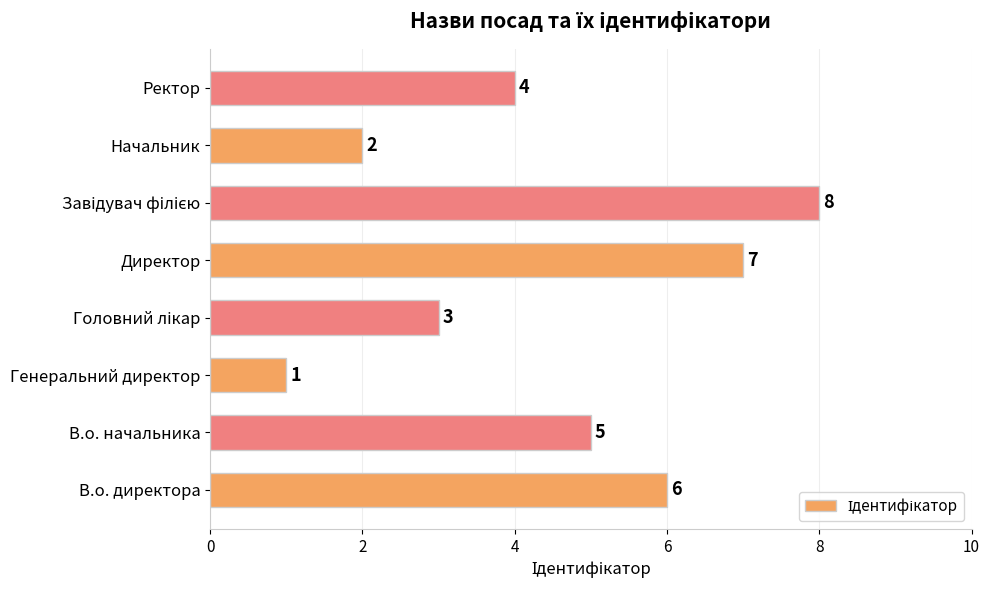

What is the sum of all values?

36